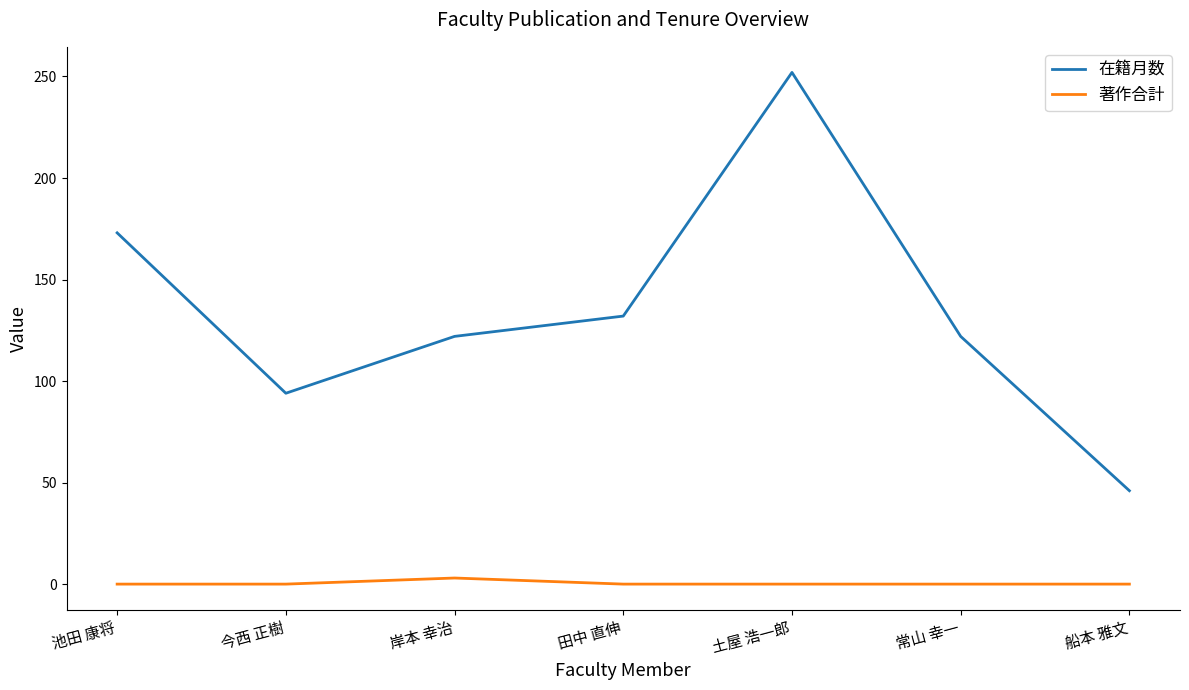

Where is 在籍月数 nearest to the value 149?

田中 直伸